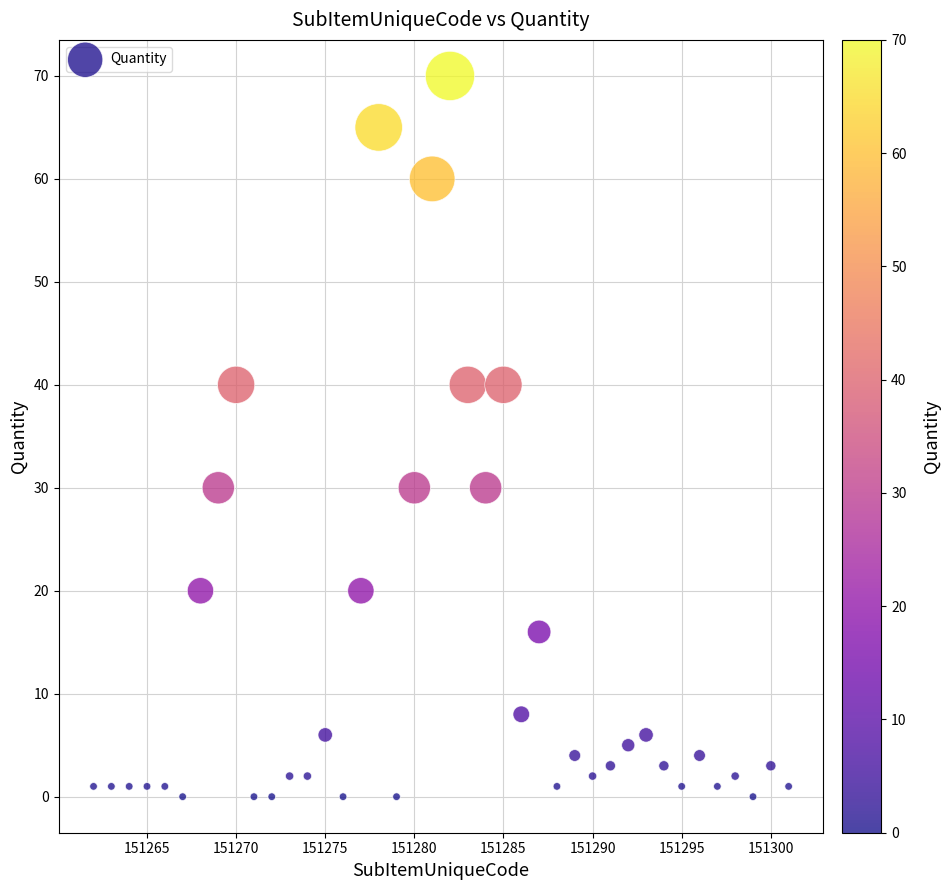

What is the range of X values (max minus min)?

39